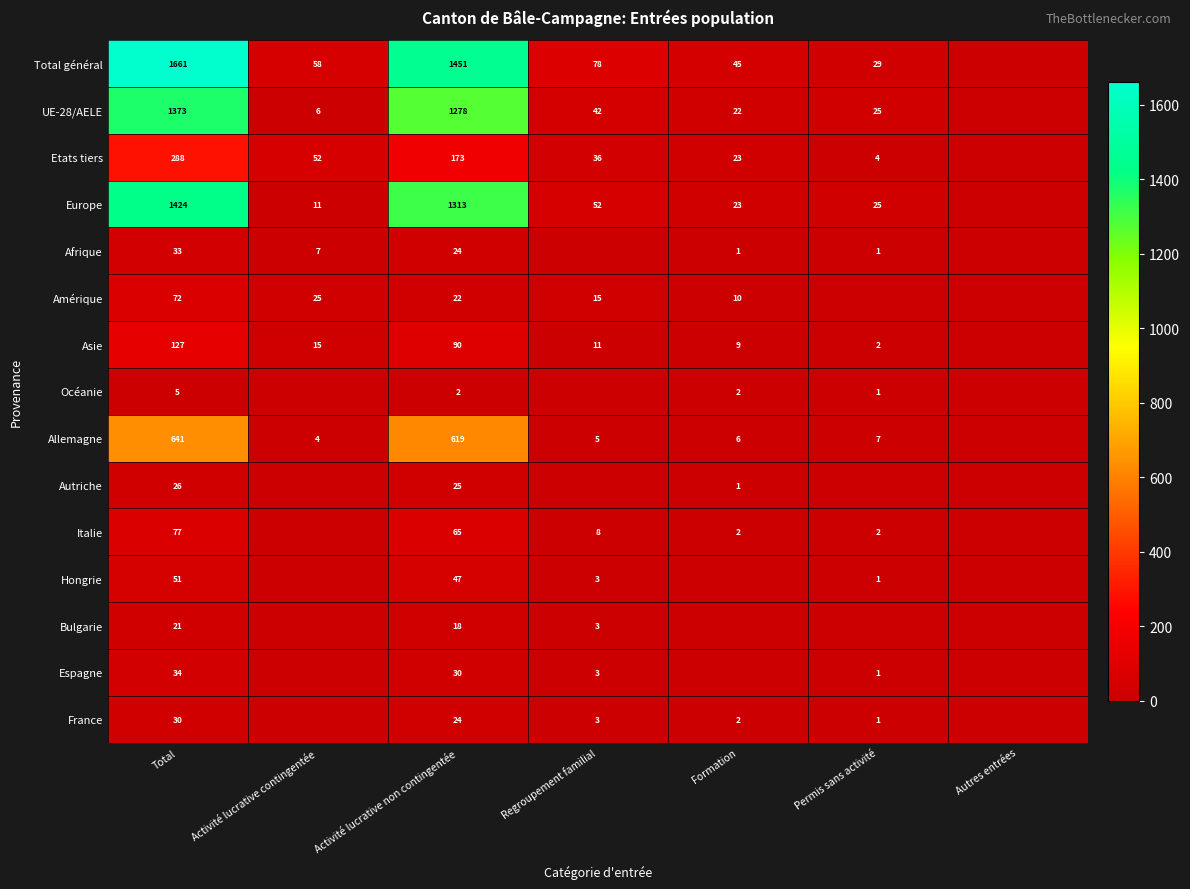

True or false: Allemagne has a value of 4 at Activité lucrative contingentée.

True